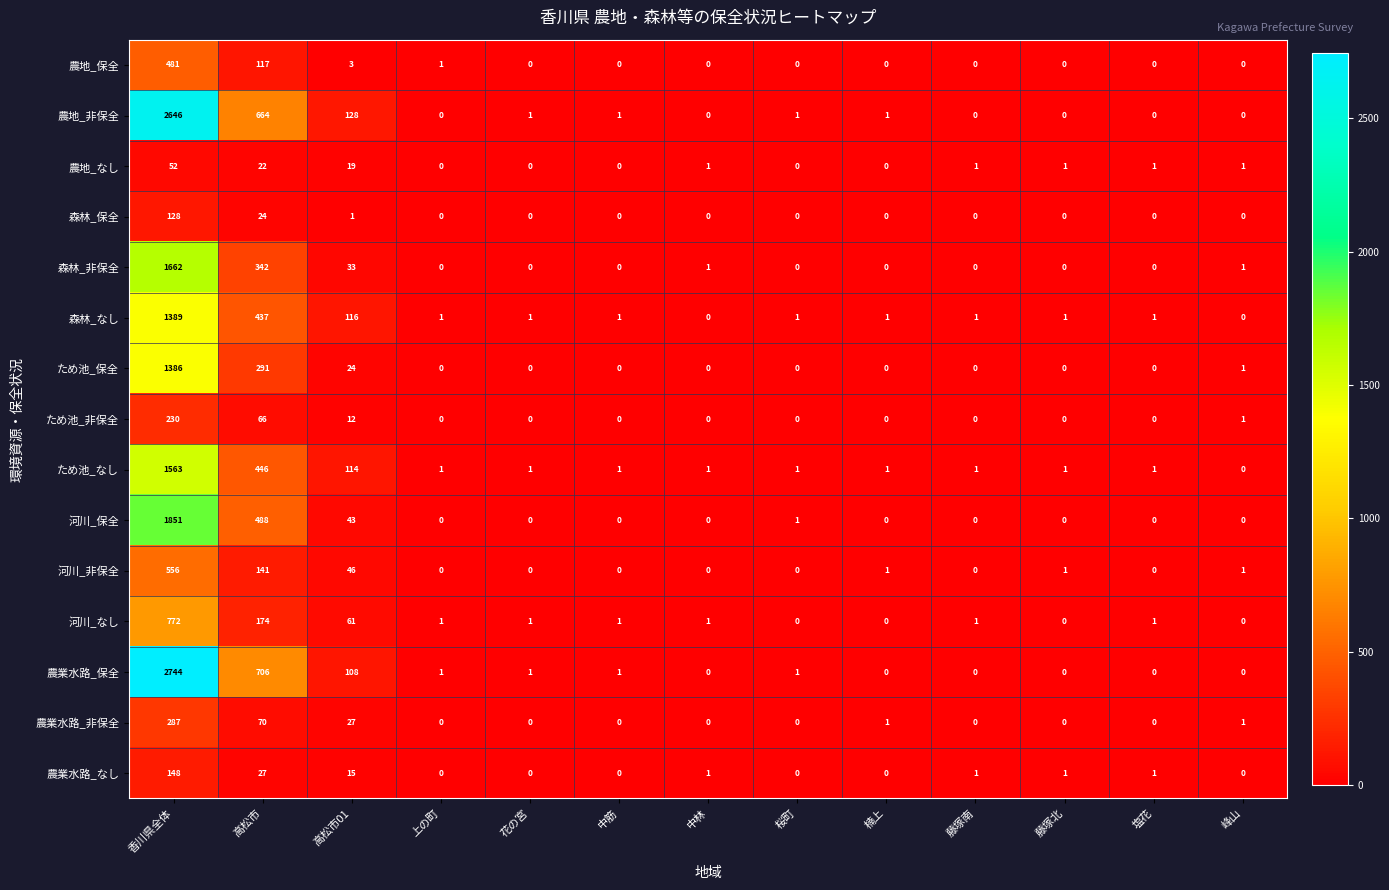

What is the approximate value of 河川_非保全 at 香川県全体?

556